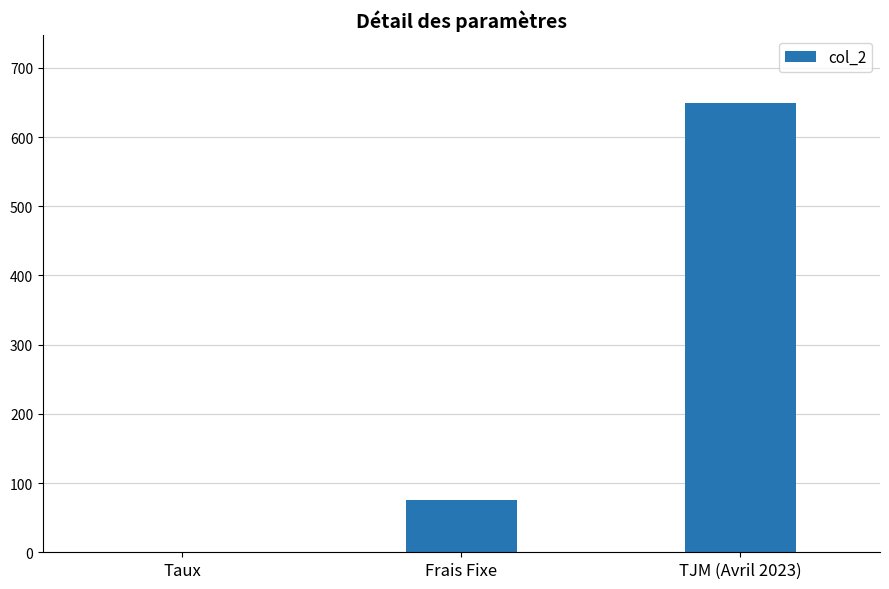

Which label corresponds to the largest value in the chart?

TJM (Avril 2023)